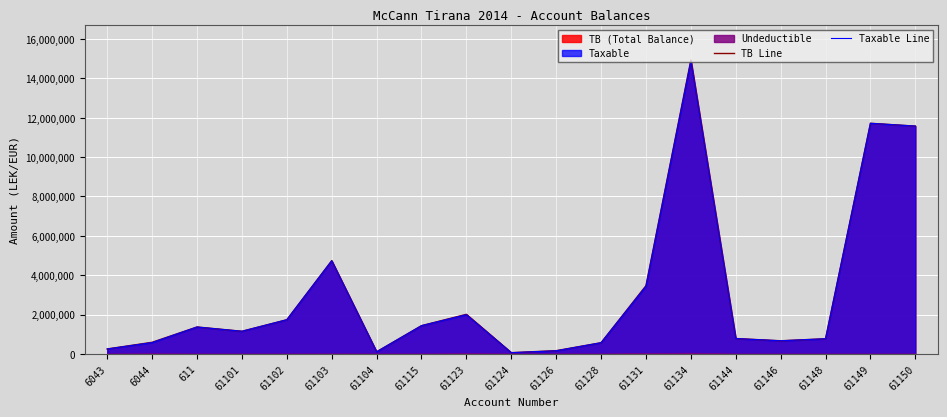

Is it true that TB Line equals 6149855.5 at 61134?

False